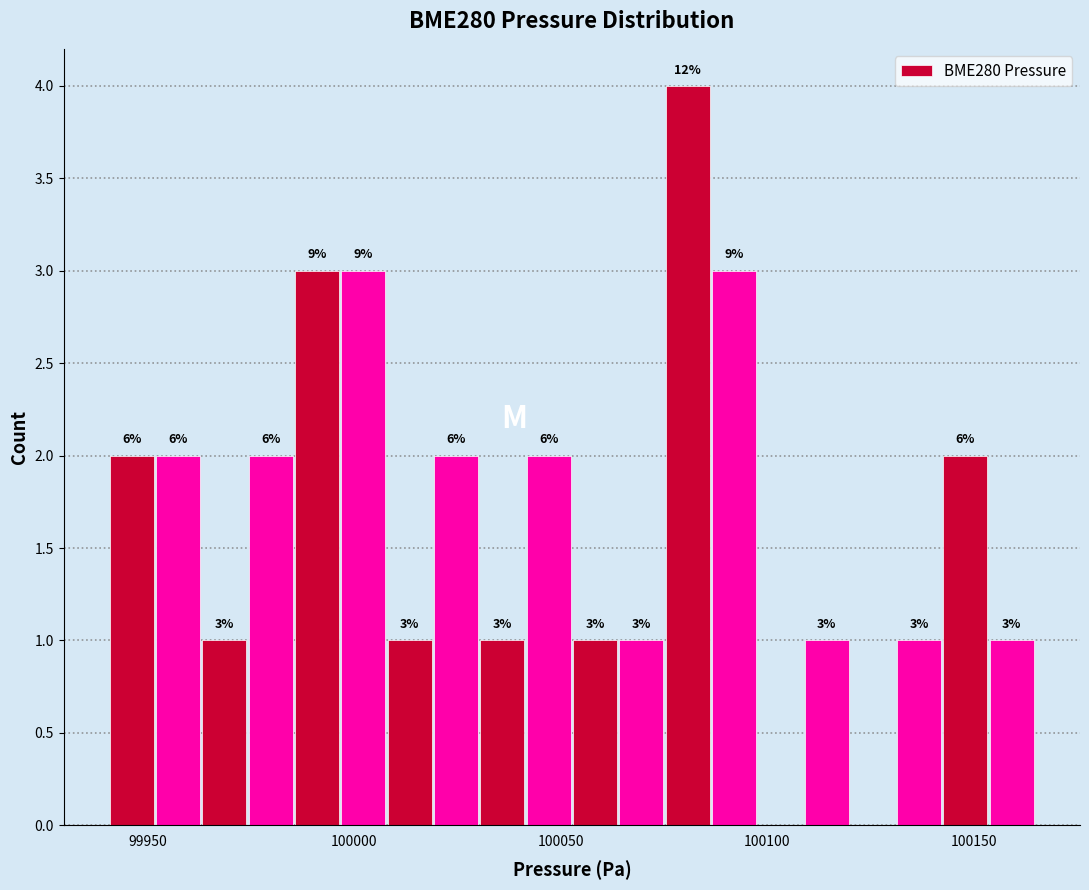

Around what value on the x-axis is the tallest bar? Give the approximate position of its centre, as read against the axis.

100080